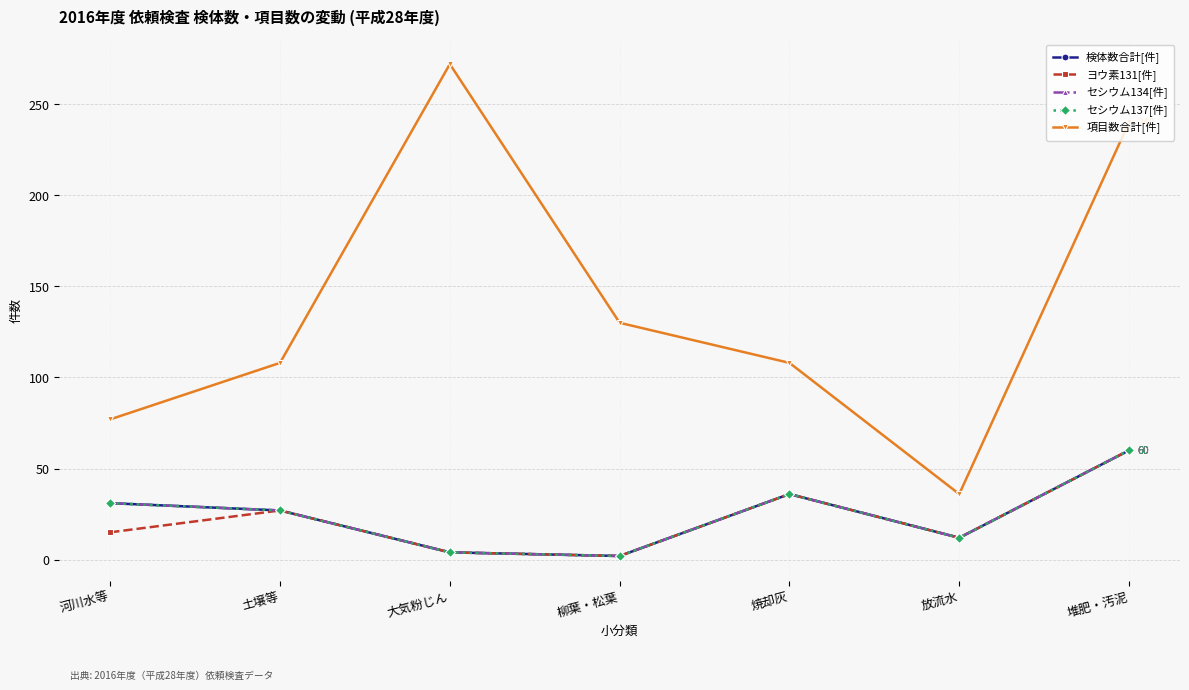

At which category is the sum across all series the highest?

堆肥・汚泥